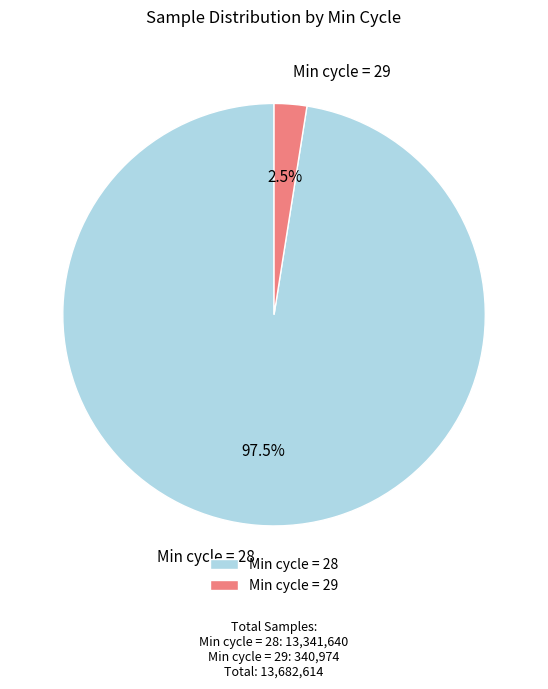

Does Min cycle = 28 account for over 50% of the chart?

Yes